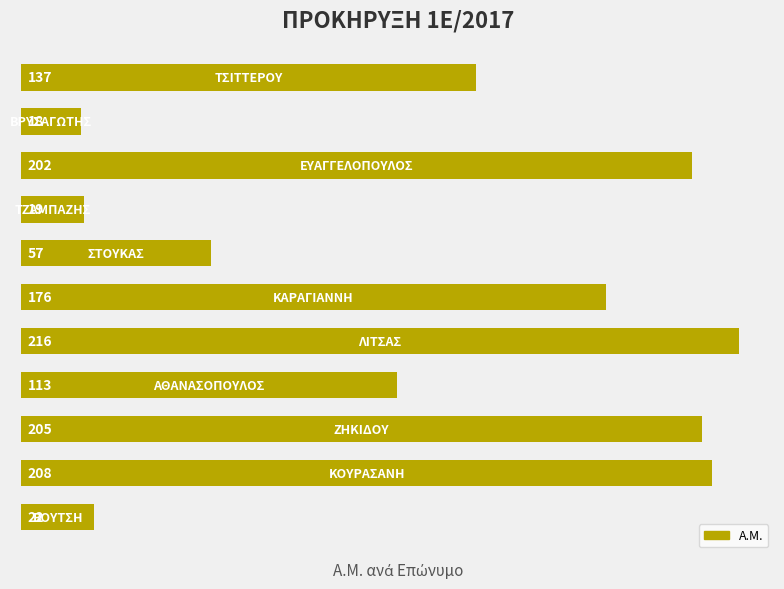

What is the maximum value shown in the chart?

216